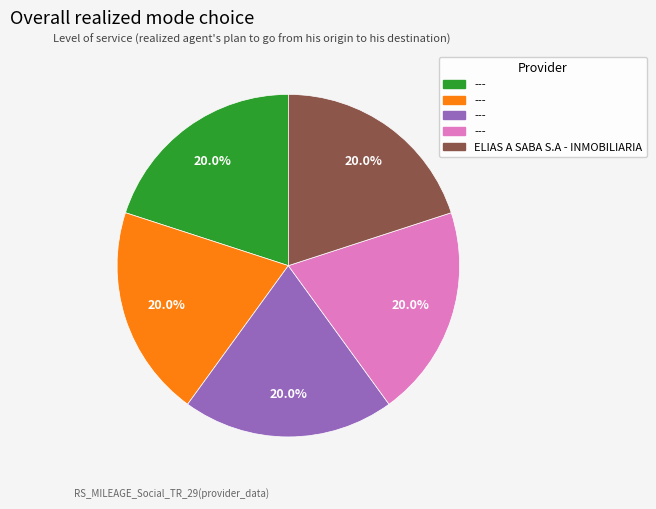

Does any single category account for the majority?

No